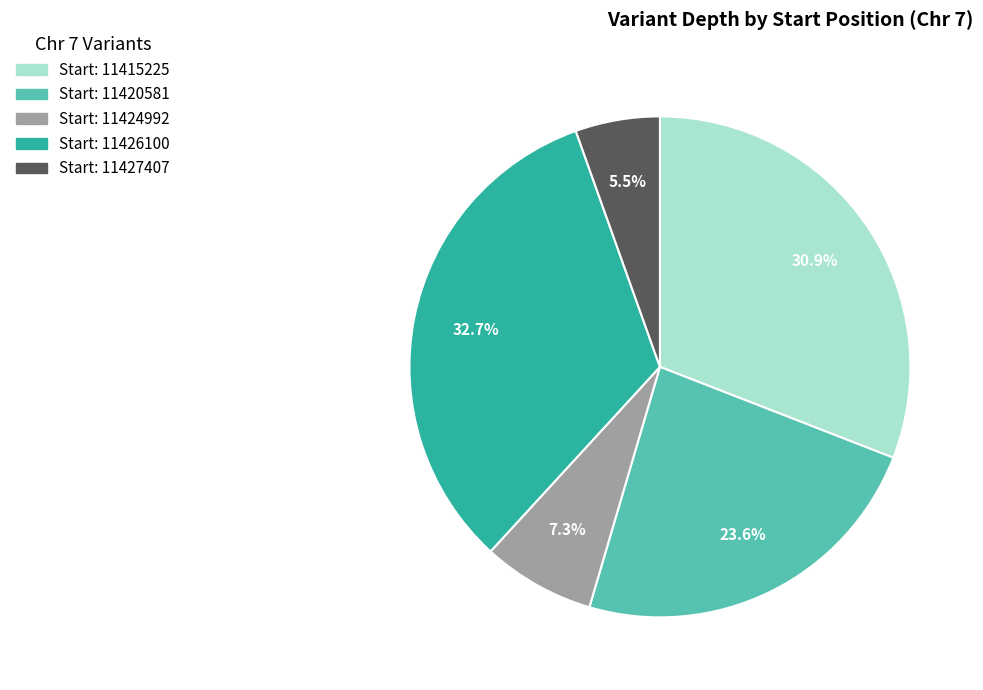

To the nearest percent, what is the average slice percentage?

20%